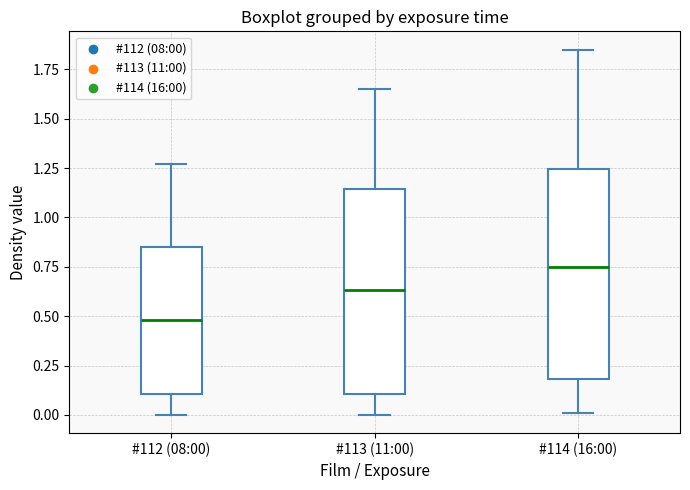

Reading left to right, transcribe this box plot: for each box, give where its median line is, the range the box spans, and where its two whiskers end, as read against the y-axis. The values are not printed on the chart, so give them approximately, as read against the axis.

#112 (08:00): median 0.50, box 0.10 to 0.85, whiskers 0.00 to 1.25
#113 (11:00): median 0.65, box 0.10 to 1.15, whiskers 0.00 to 1.65
#114 (16:00): median 0.75, box 0.20 to 1.25, whiskers 0.00 to 1.85